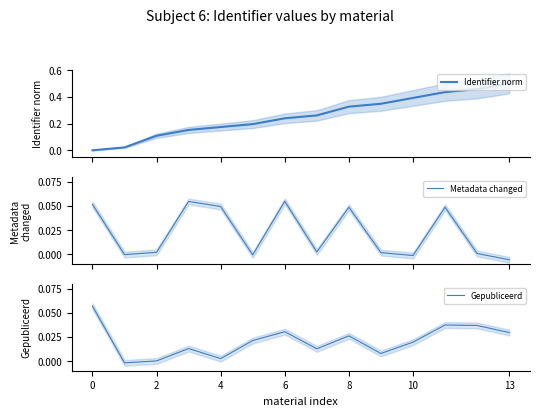

At how many categories does at least one series exceed 0?

14